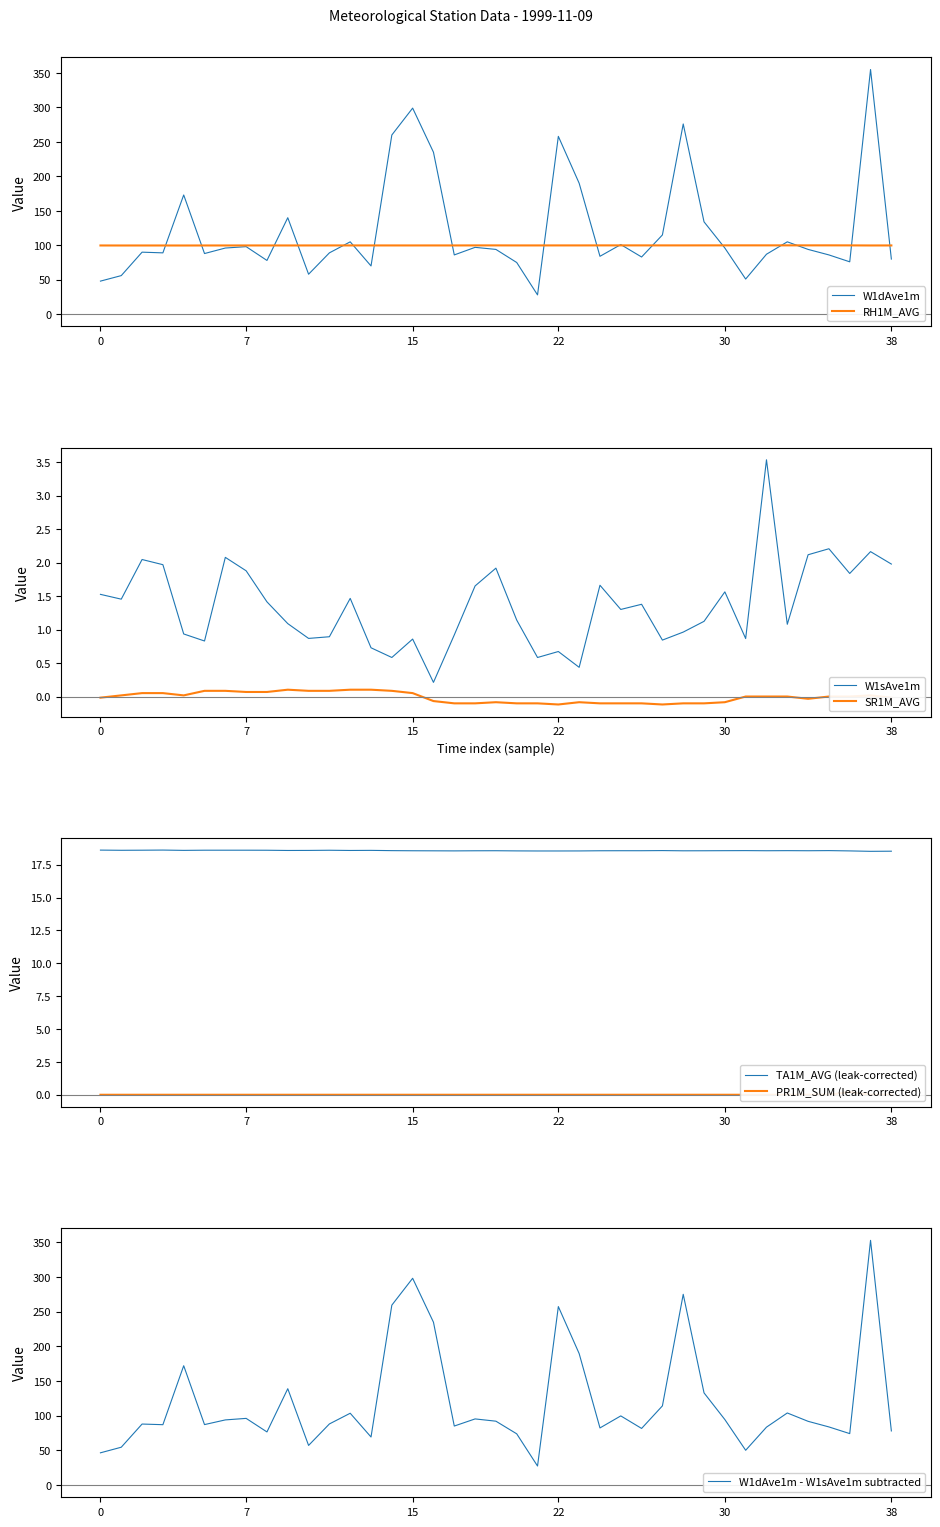

What is the difference between the maximum and minimum values in the PR1M_SUM series?

0.2